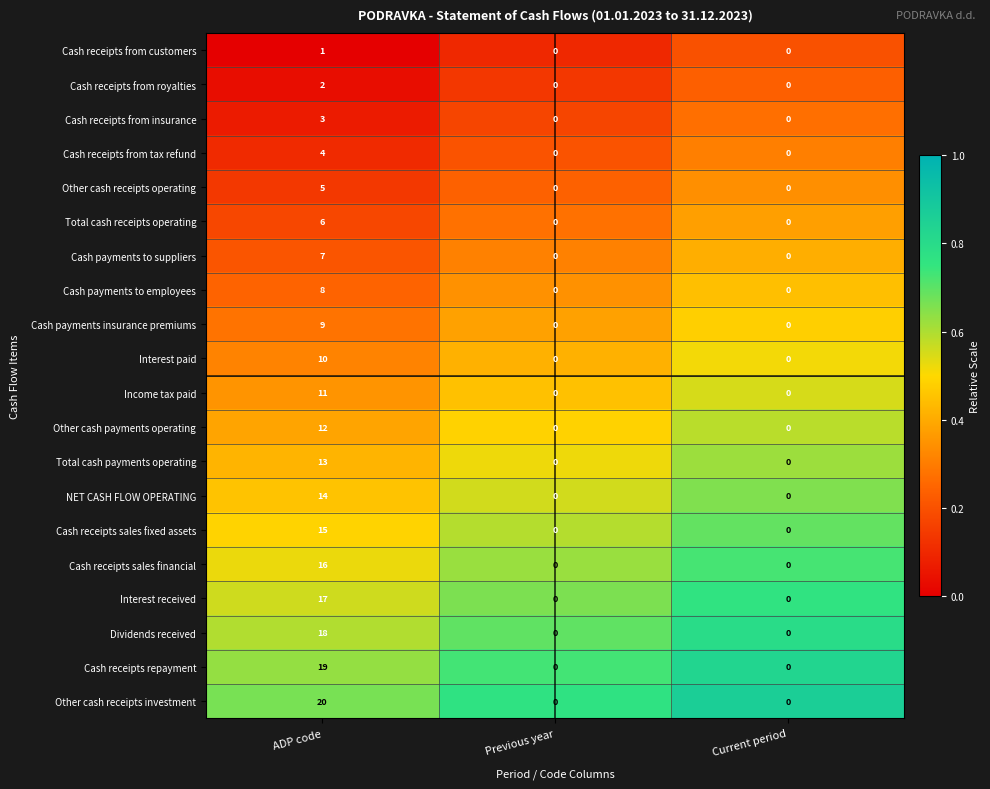

What is the spread (max minus min) of values at Current period?

0